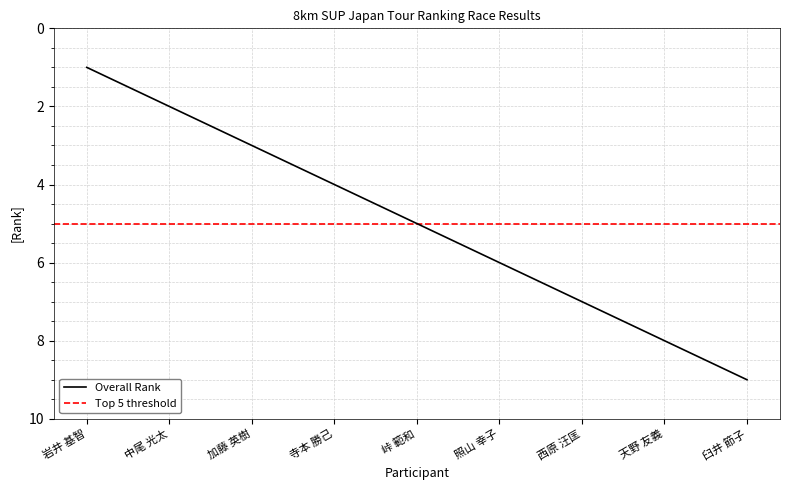

What is the label of the 5th point from the right?

峠 範和